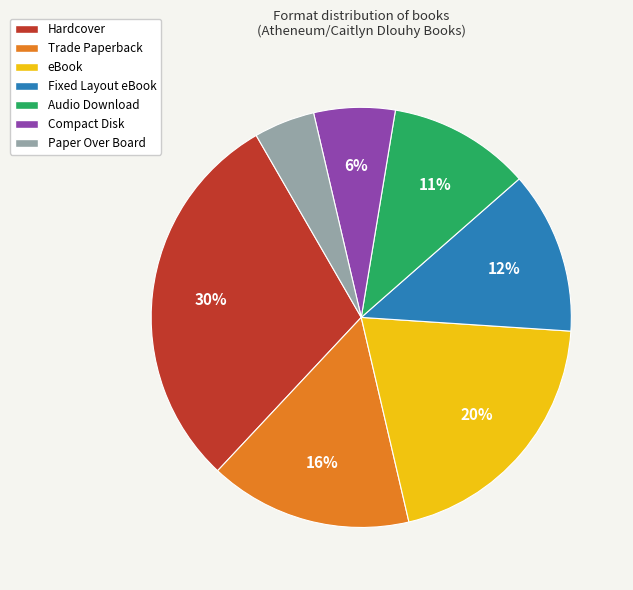

What percentage is the Audio Download slice, to the nearest percent?

11%